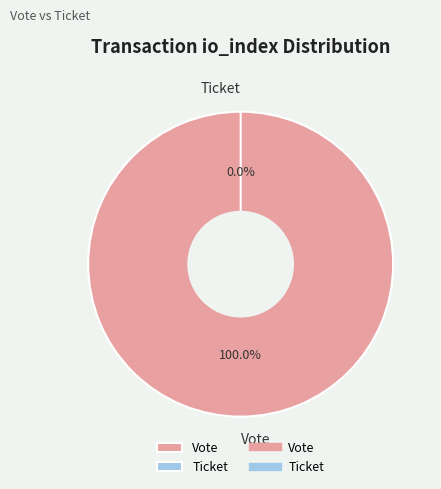

To the nearest percent, what percentage of the pie is Vote?

100%